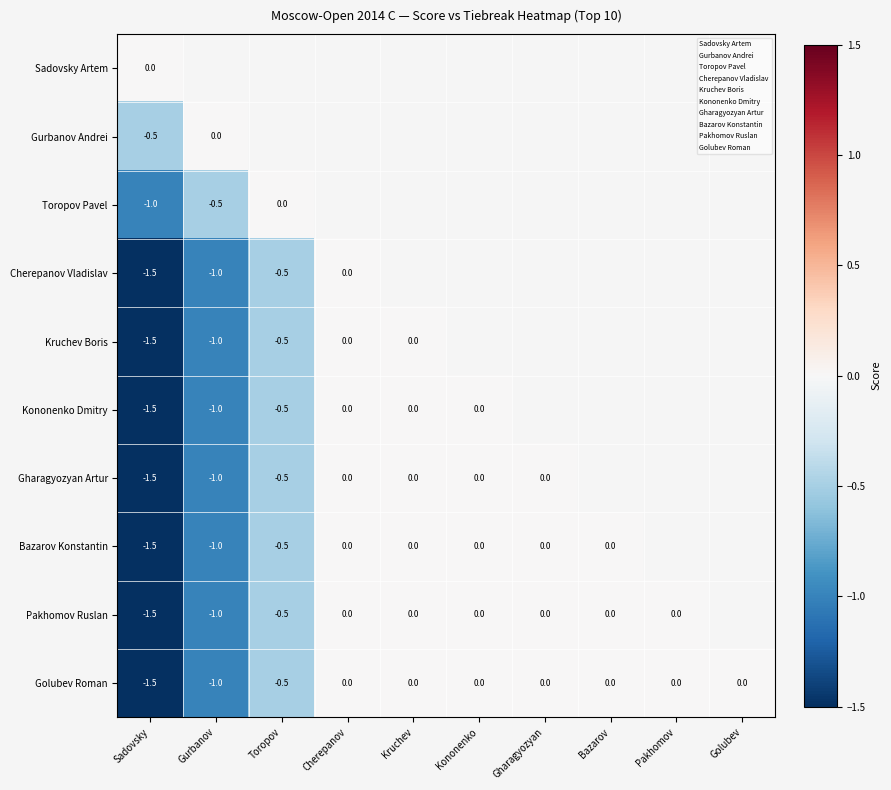

Which category has the highest value in the Gurbanov Andrei series?

Cherepanov